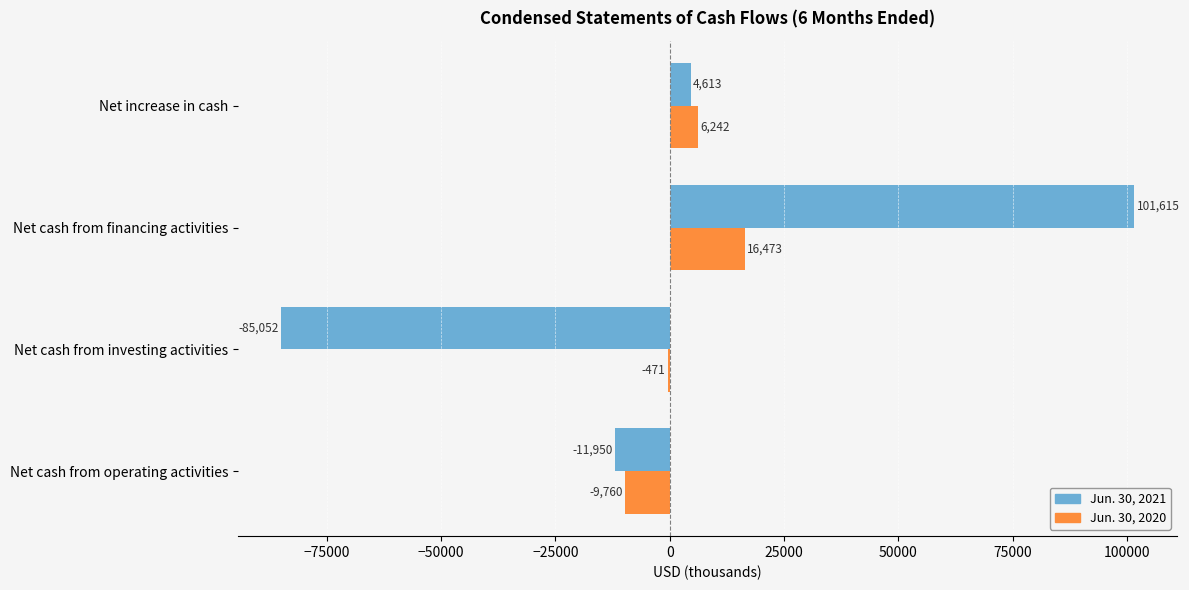

What is the greatest value displayed?

101615